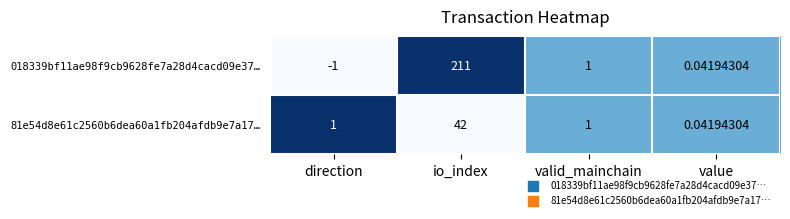

List the series in order of their peak value, highest first.

018339bf11ae98f9cb9628fe7a28d4cacd09e37…, 81e54d8e61c2560b6dea60a1fb204afdb9e7a17…